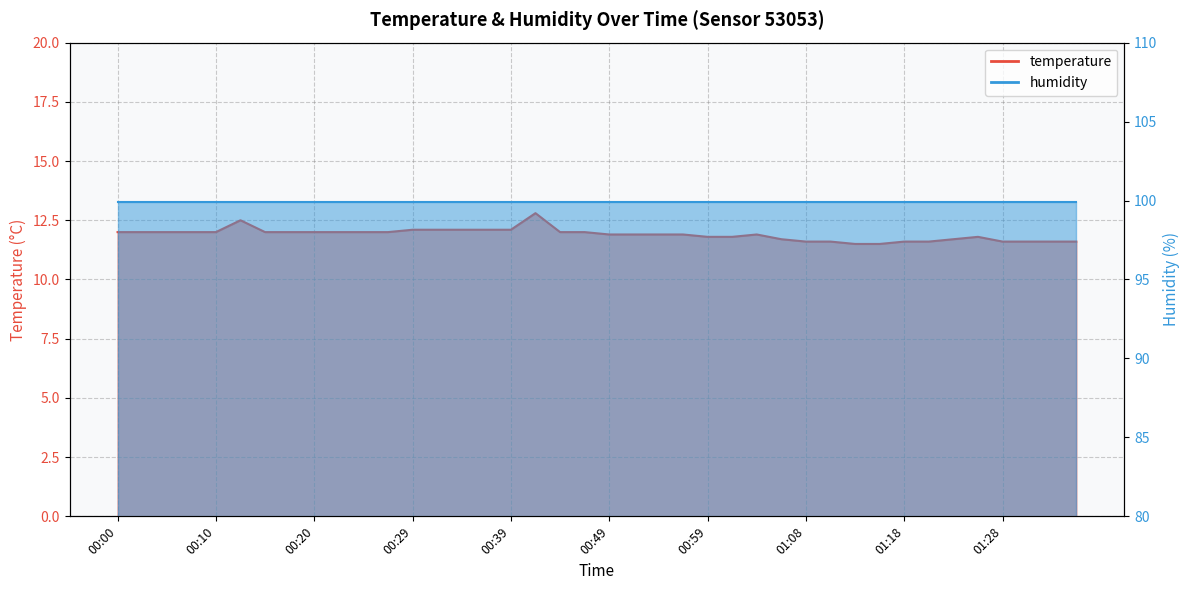

At which category does the chart reach its peak across all series?

00:42